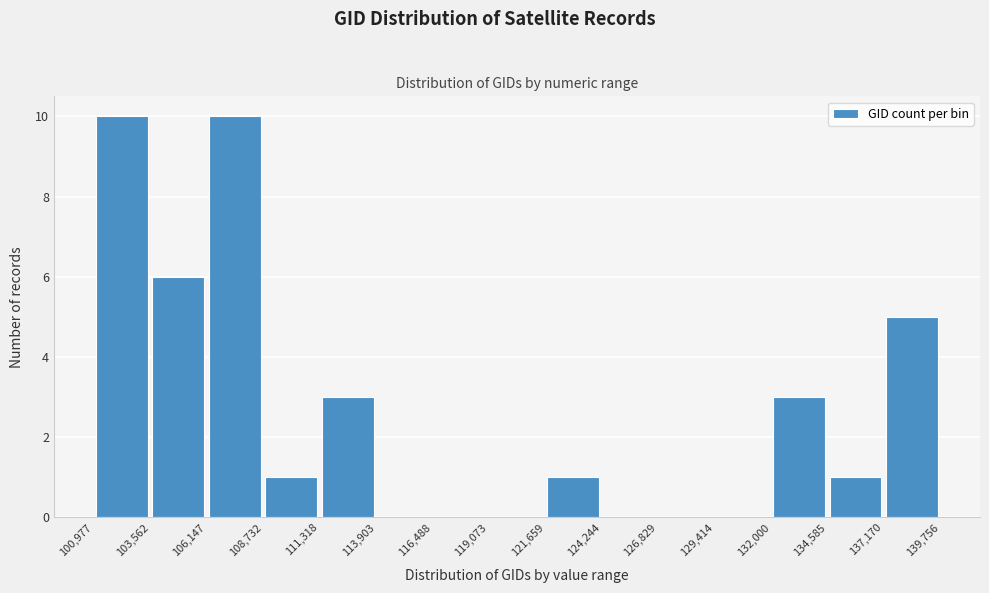

Reading left to right, list every bar in this chart as the range it spans on the x-axis followed by its height. The values are not printed on the chart, so give them approximately, as read against the axis.

100,977 to 103,562: 10
103,562 to 106,147: 6
106,147 to 108,732: 10
108,732 to 111,318: 1
111,318 to 113,903: 3
113,903 to 116,488: 0
116,488 to 119,073: 0
119,073 to 121,659: 0
121,659 to 124,244: 1
124,244 to 126,829: 0
126,829 to 129,414: 0
129,414 to 132,000: 0
132,000 to 134,585: 3
134,585 to 137,170: 1
137,170 to 139,756: 5